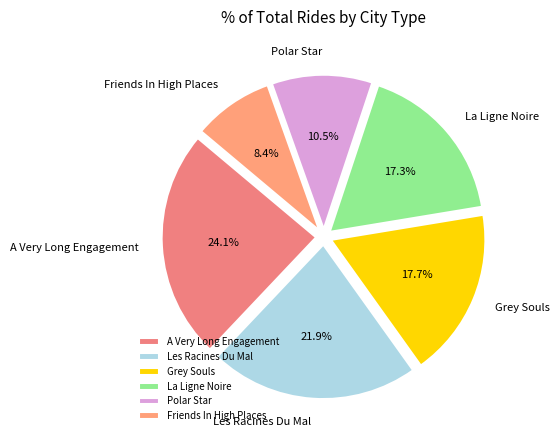

What is the ratio of the value at Friends In High Places to the value at La Ligne Noire?

0.5